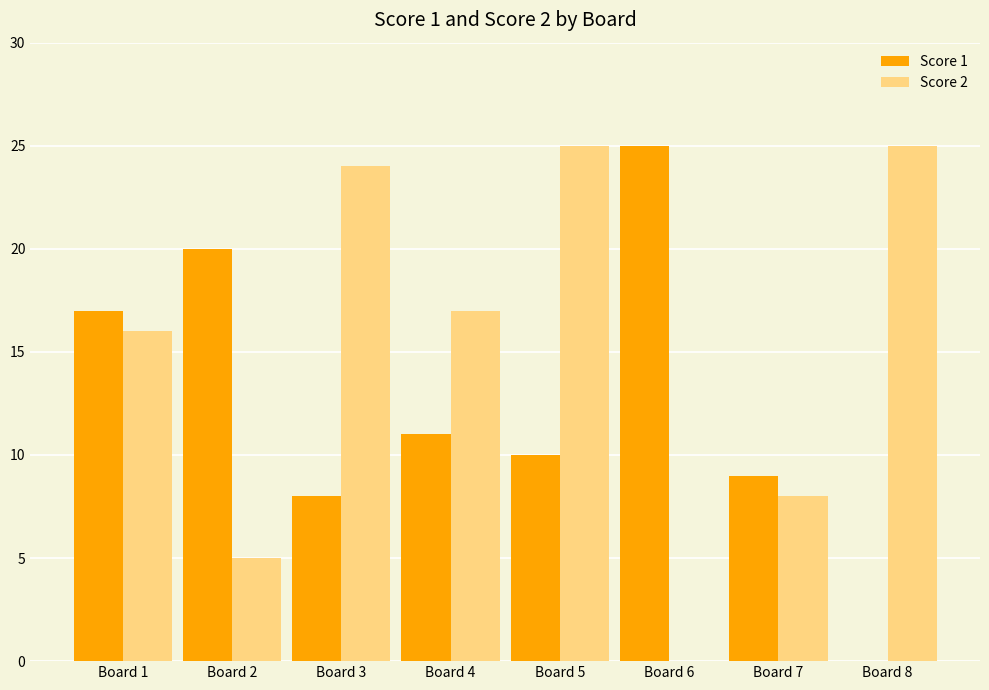

What is the difference between the Score 2 values at Board 2 and Board 5?

20